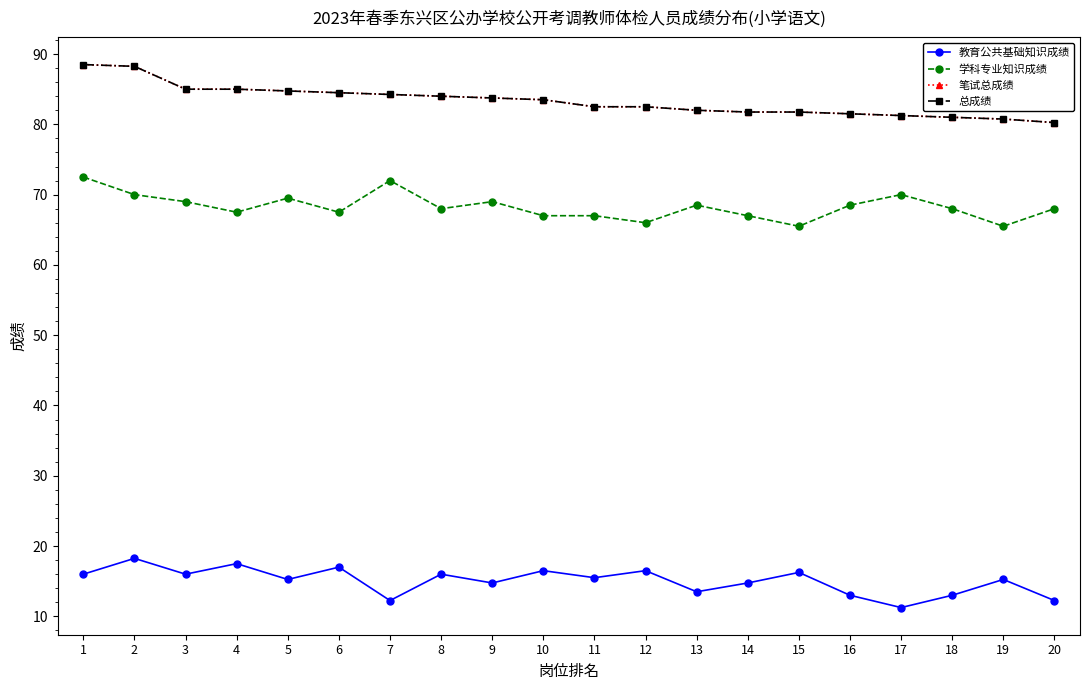

Does the chart have visible grid lines?

No